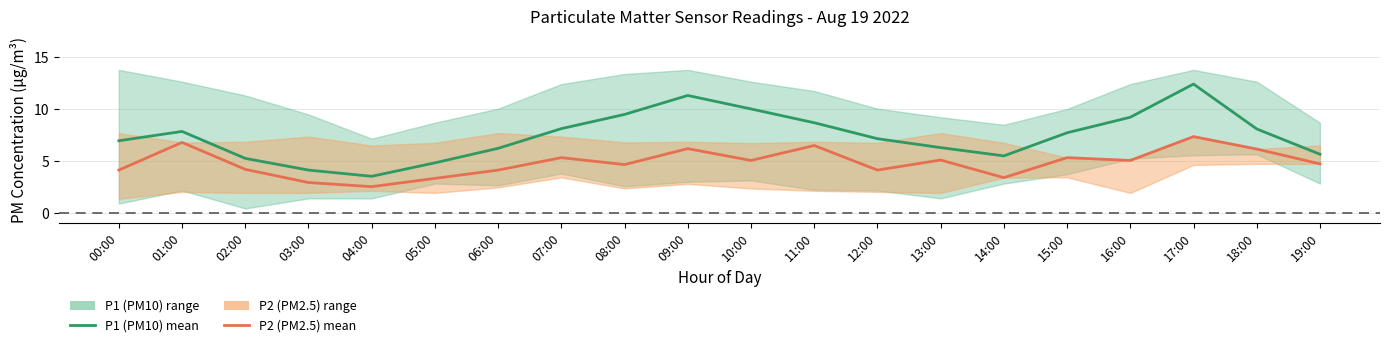

Reading left to right, list all the values displayed in this chart.

P1 (PM10): 6.9	7.8	5.2	4.1	3.5	4.8	6.2	8.1	9.5	11.3	10.0	8.7	7.1	6.3	5.5	7.7	9.2	12.4	8.1	5.6
P2 (PM2.5): 4.1	6.8	4.2	2.9	2.5	3.3	4.1	5.3	4.6	6.2	5.0	6.5	4.1	5.1	3.4	5.3	5.0	7.3	6.1	4.7